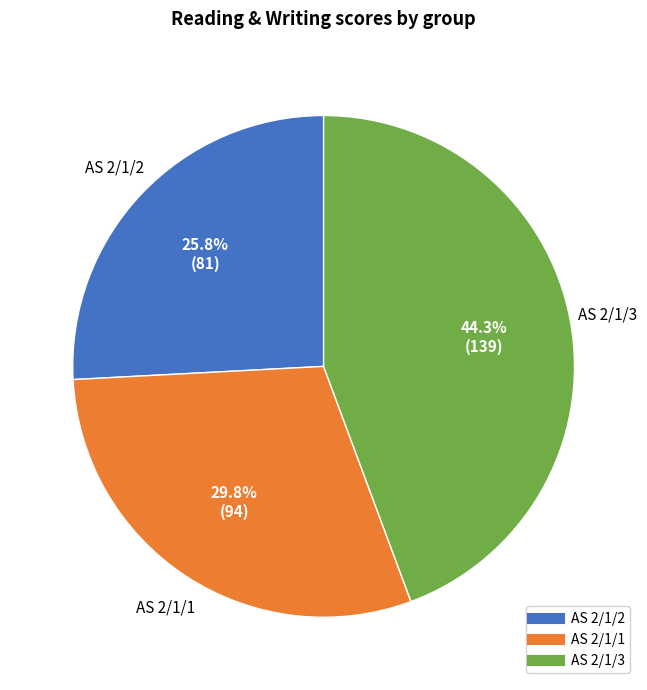

Does any single category account for the majority?

No